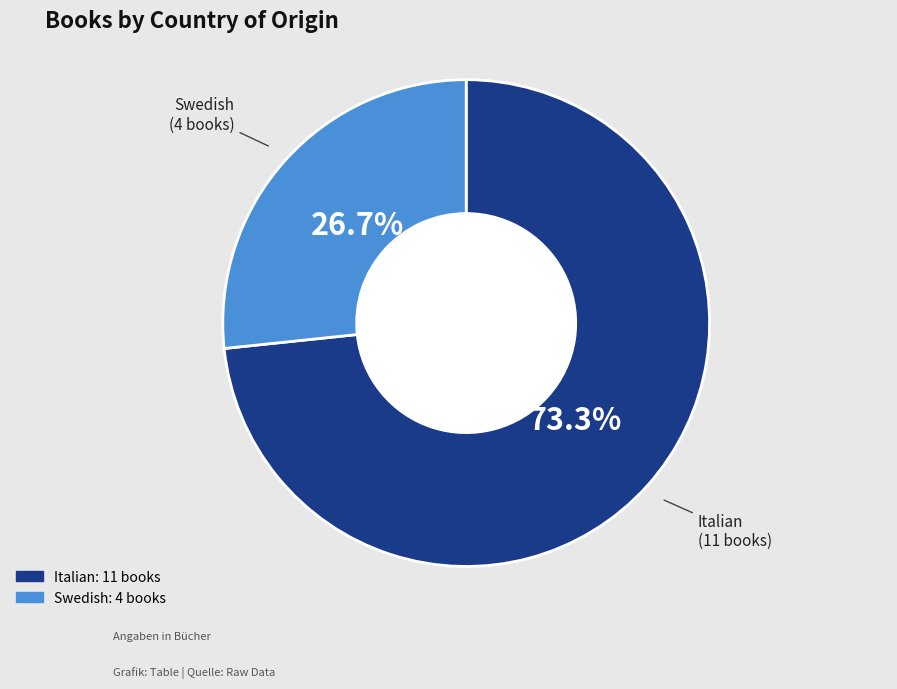

Count the number of slices in the pie.

2